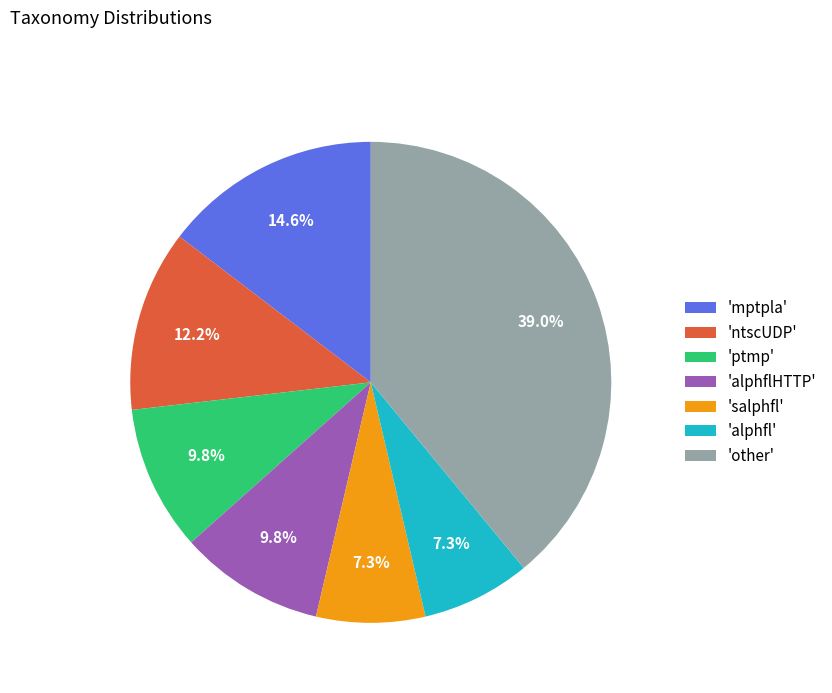

Is there any slice that represents more than half of the pie?

No